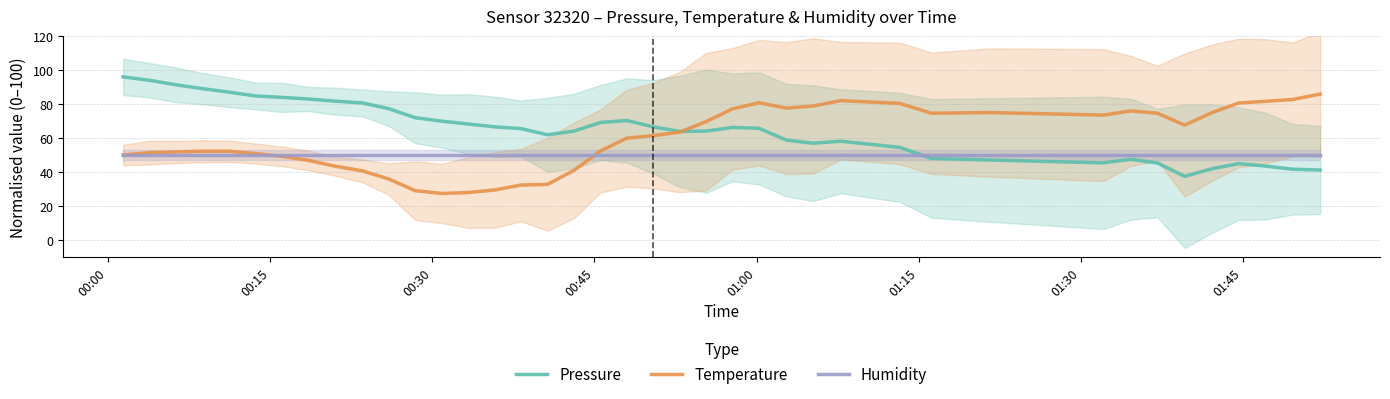

How many data points in Pressure are less than 65?

19